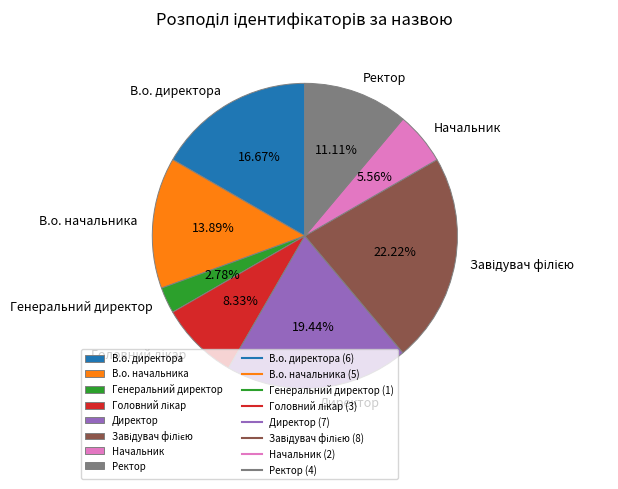

Which has a higher value, Начальник or В.о. начальника?

В.о. начальника